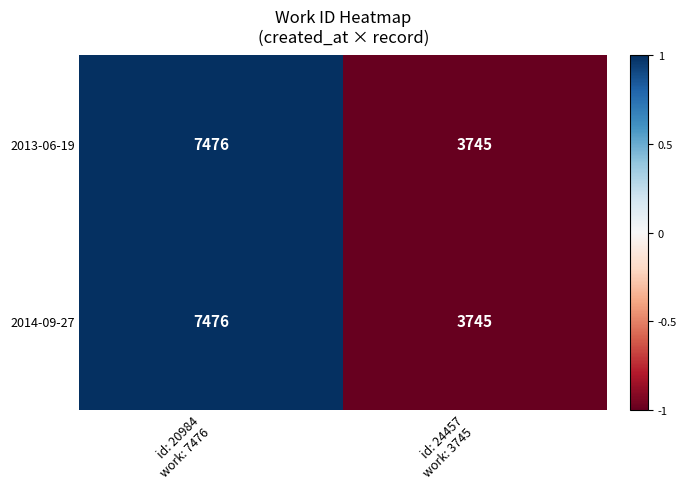

Reading left to right, extract all data points from this chart.

2013-06-19: 7476	3745
2014-09-27: 7476	3745